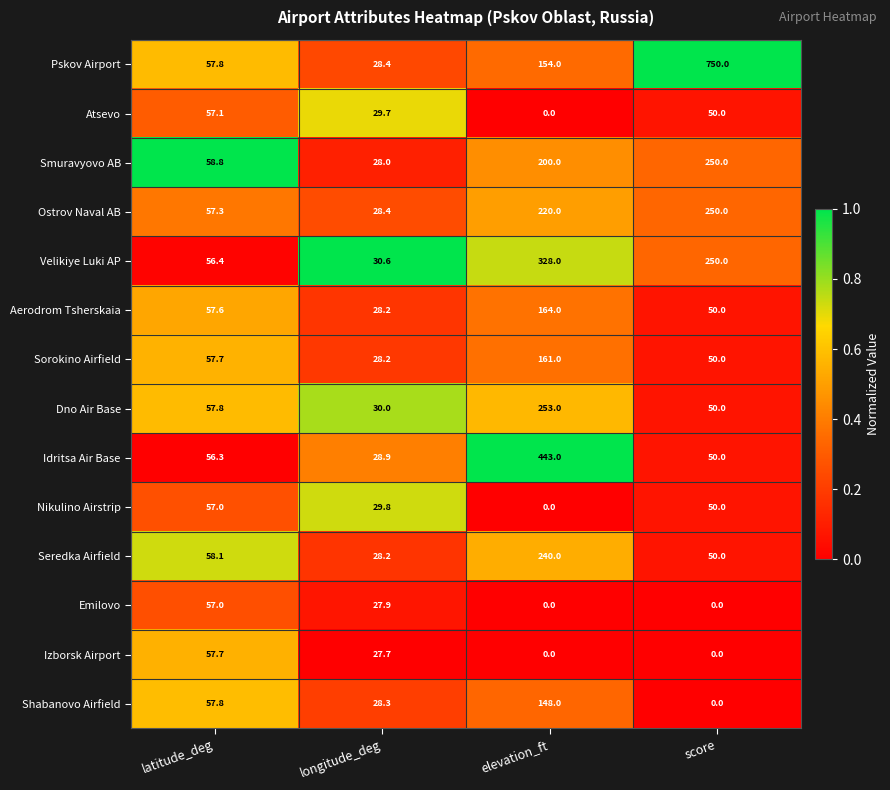

Where does the Shabanovo Airfield series first go above 57?

latitude_deg